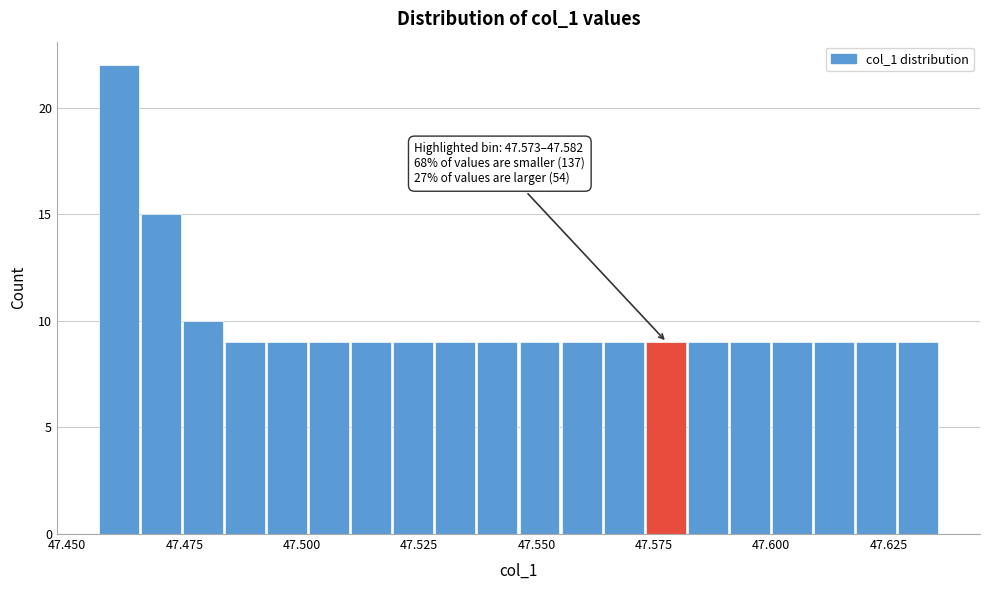

Around what value on the x-axis is the tallest bar? Give the approximate position of its centre, as read against the axis.

47.460